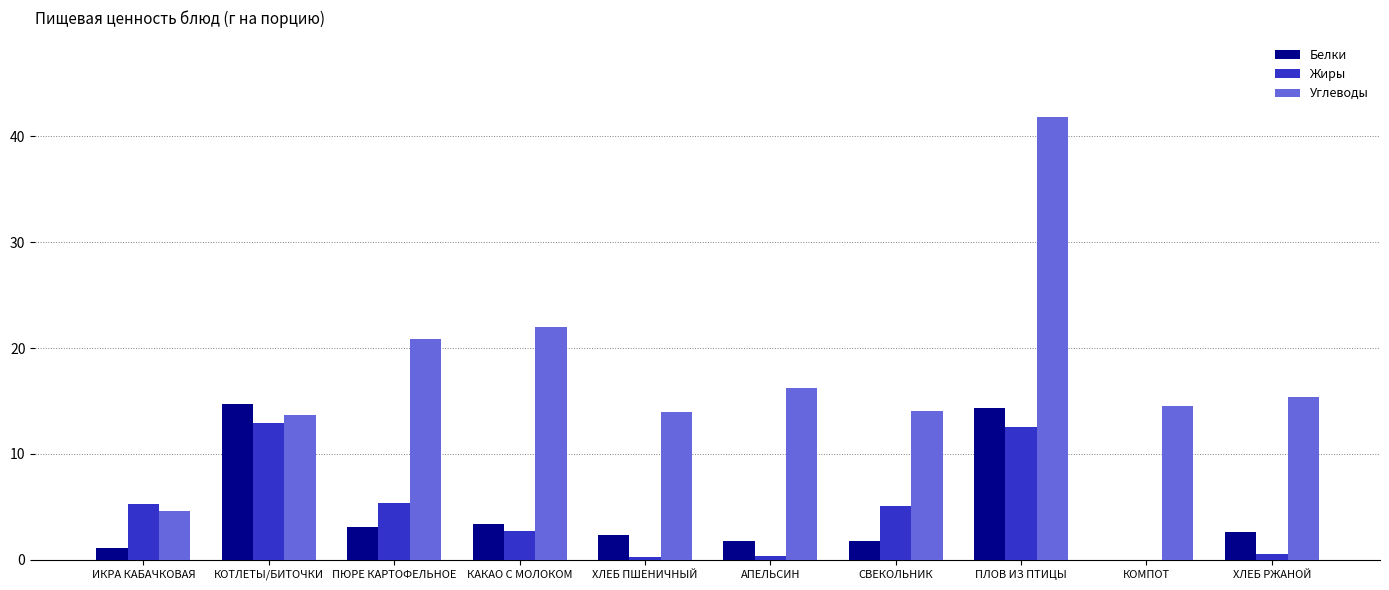

Which category has the highest value across all series?

ПЛОВ ИЗ ПТИЦЫ